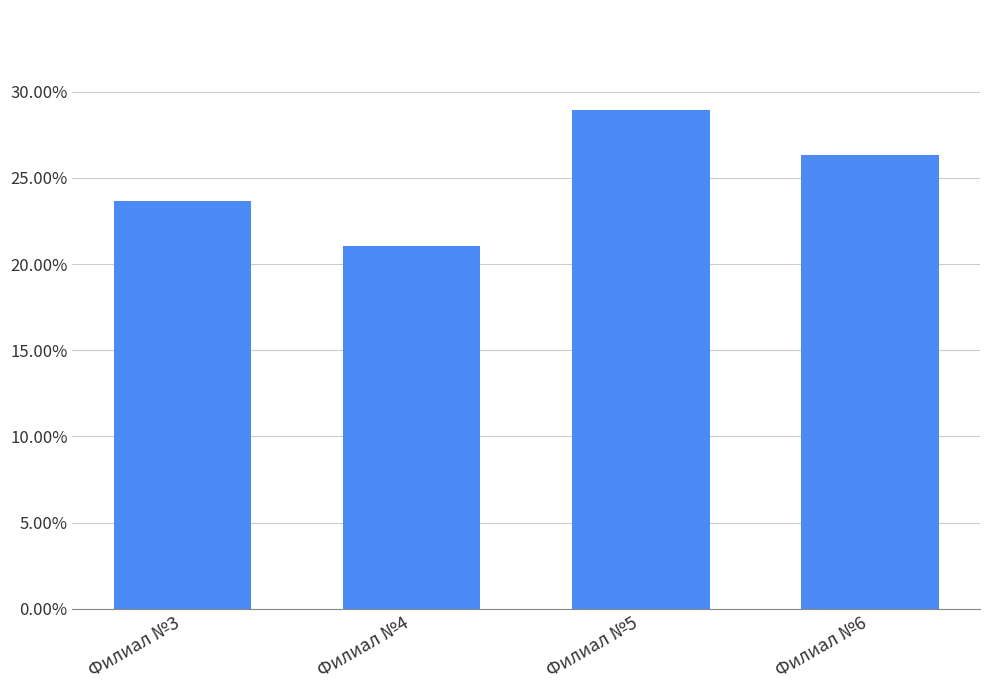

Does the chart contain any negative values?

No